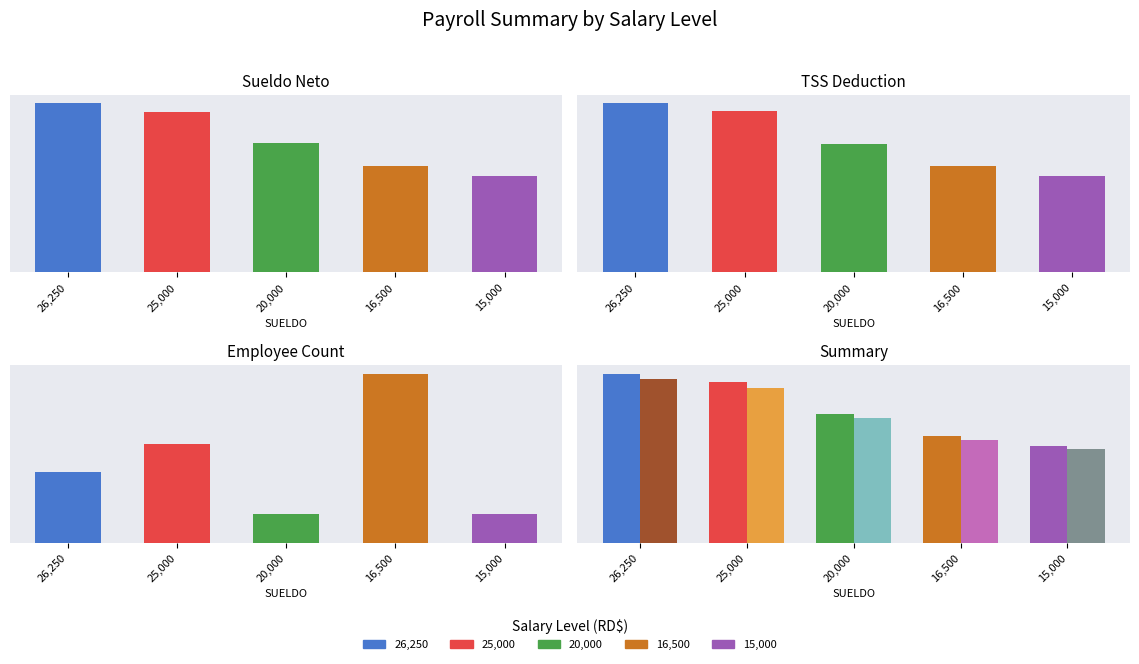

At how many categories does at least one series exceed 15590?

7